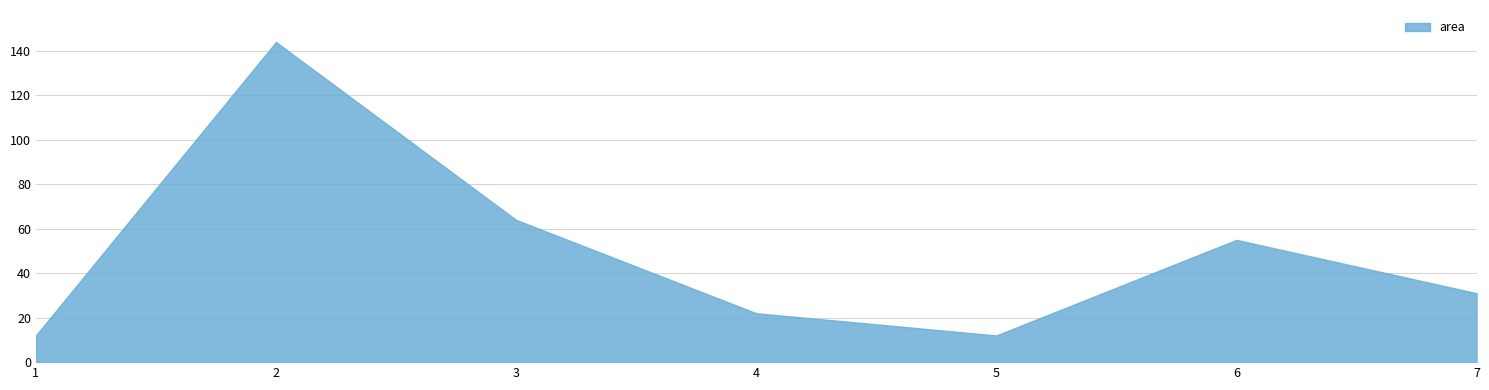

True or false: the data shows 31 at 7.

True